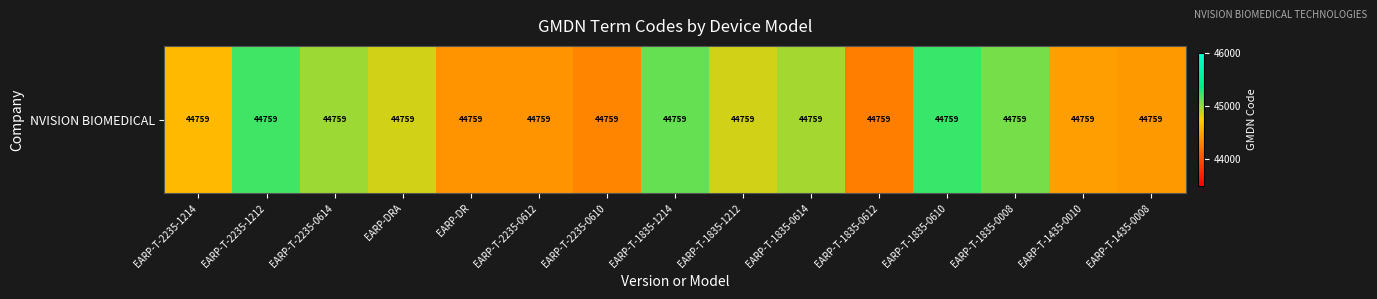

How many data points are less than 44857?

7